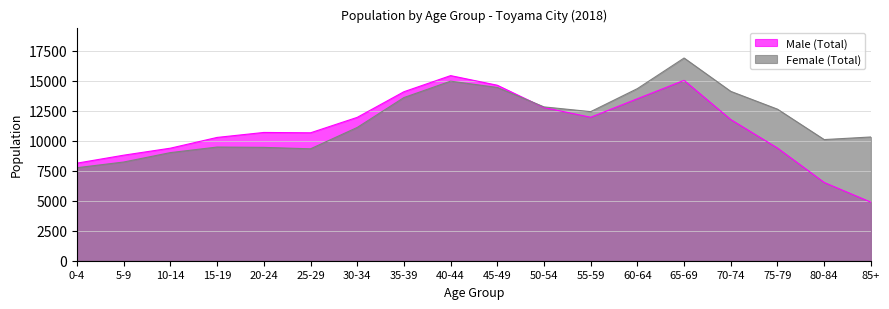

Which series ends up on top after the final intersection of Female (Total) and Male (Total)?

Female (Total)